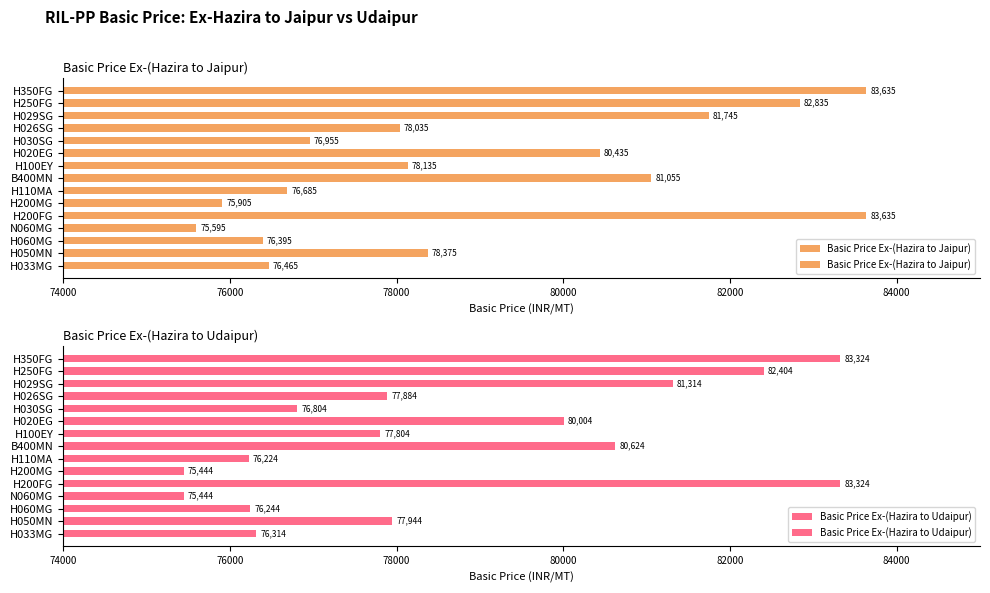

Count the number of categories in the chart.

15